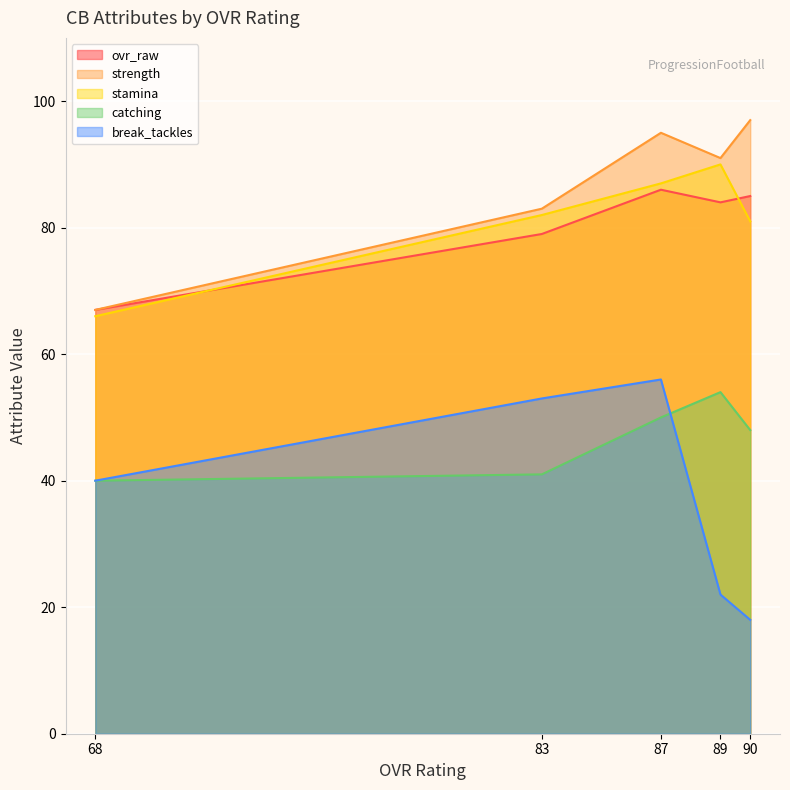

Is the value of strength at 90 greater than the value of catching at 90?

Yes